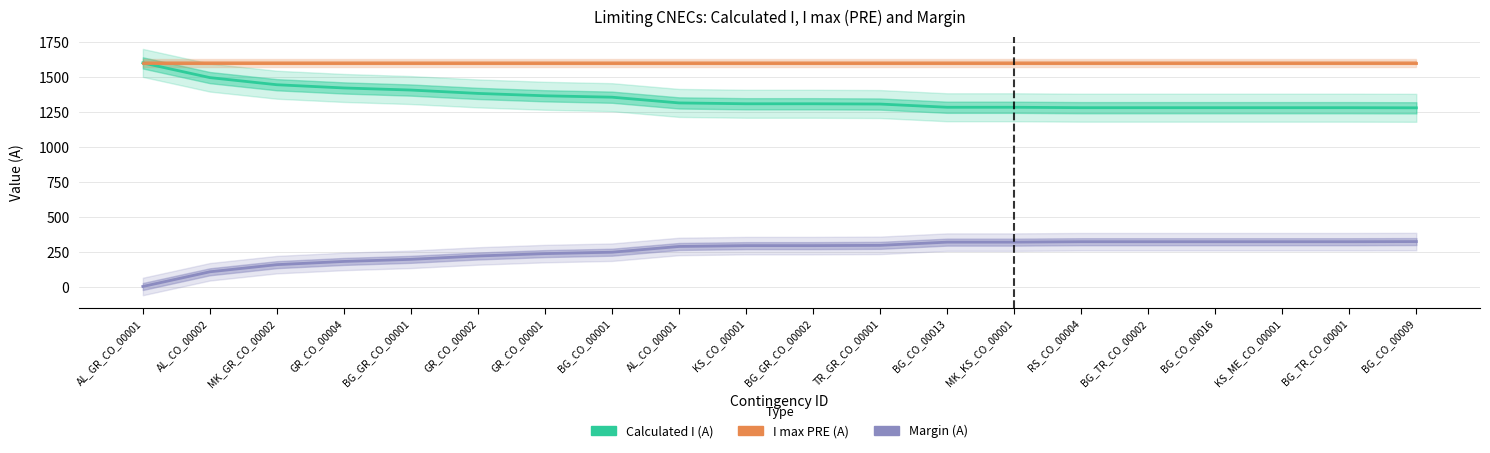

True or false: I max PRE (A) has a value of 442 at RS_CO_00004.

False